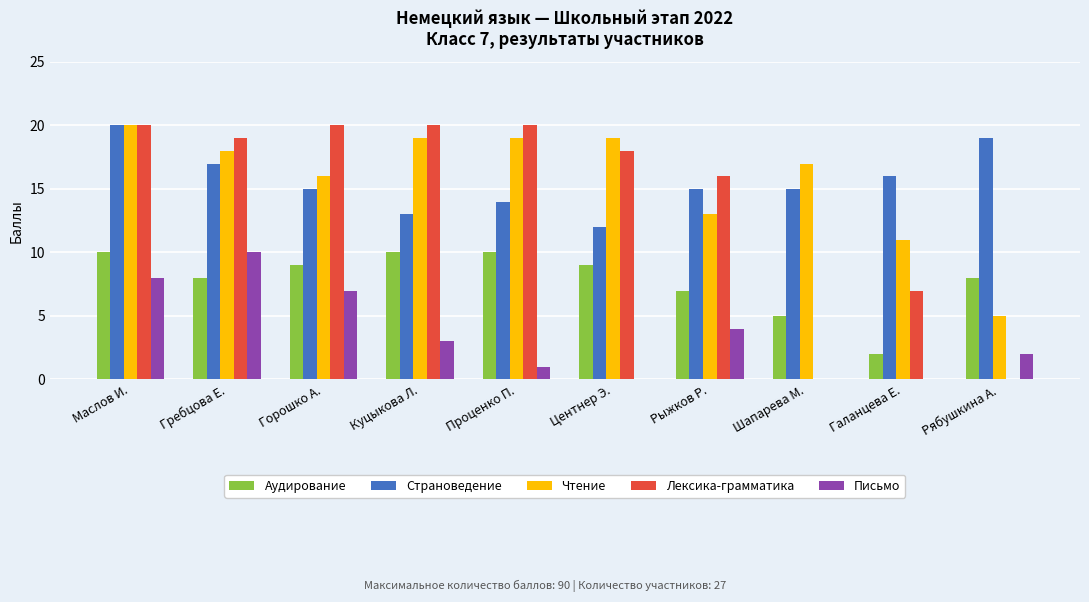

Is the value of Аудирование at Маслов И. greater than the value of Лексика-грамматика at Шапарева М.?

Yes